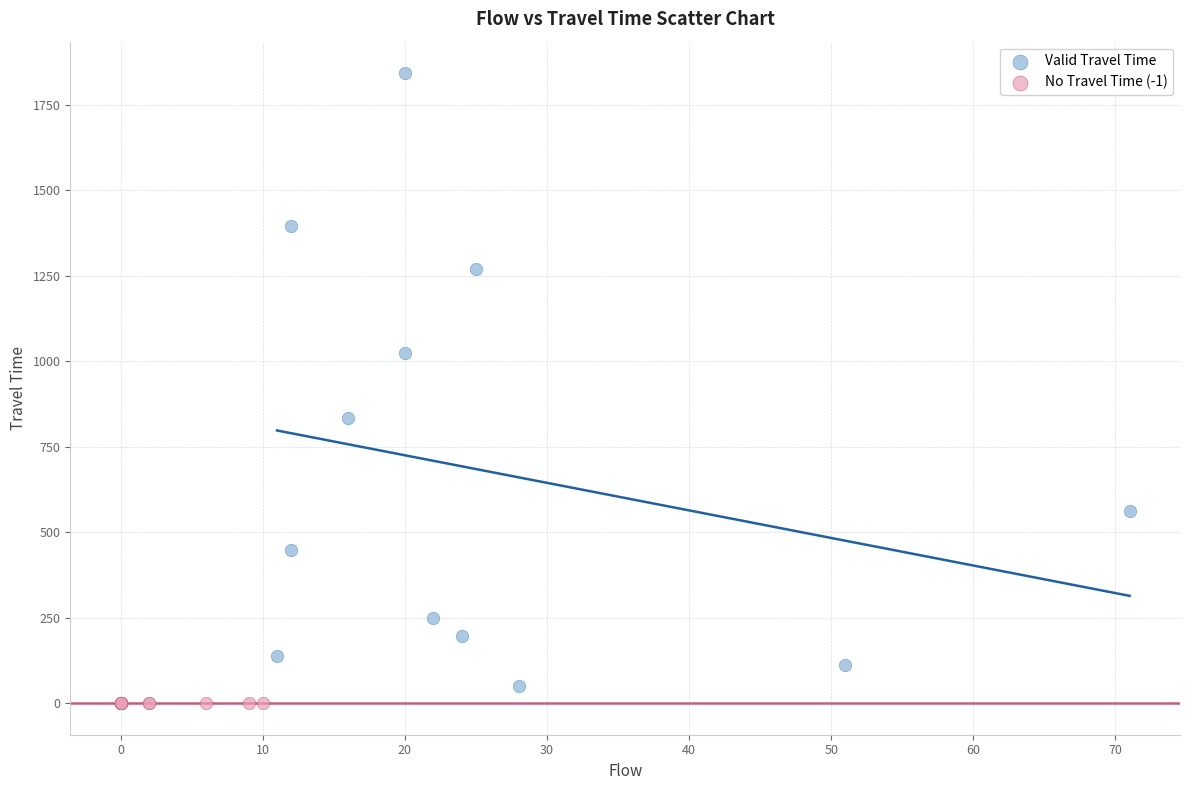

Which series contains the highest Y value?

Valid Travel Time